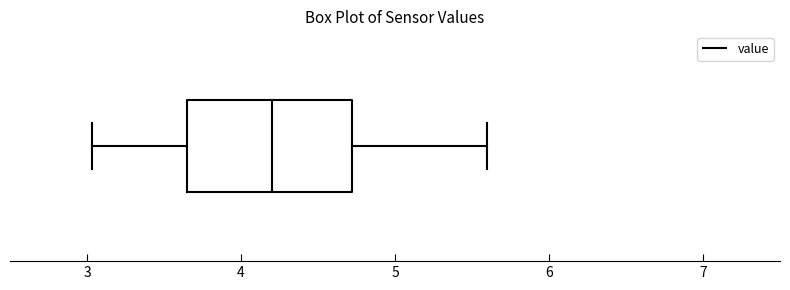

Read this box plot against the x-axis: the position of the median line, the range covered by the box, and the ends of both whiskers. The values are not printed on the chart, so give them approximately, as read against the axis.

median 4.2, box 3.7 to 4.7, whiskers 3.0 to 5.6